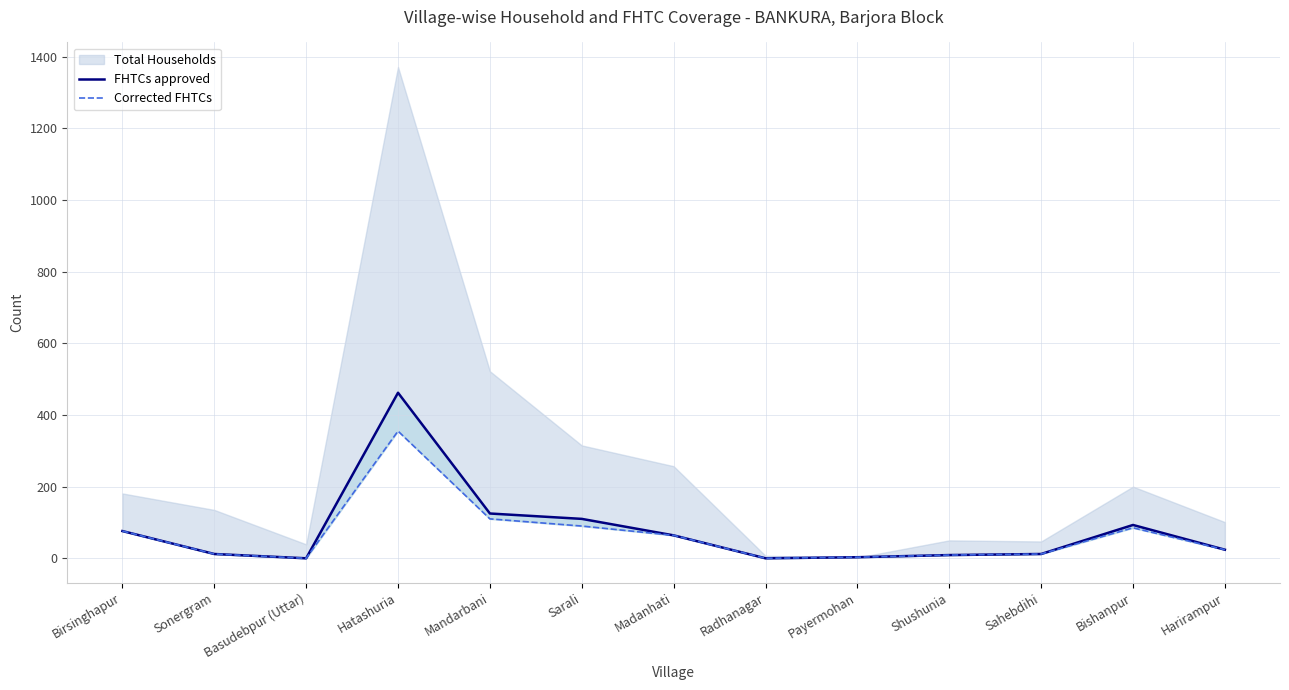

At which category does FHTCs approved reach its first local peak?

Hatashuria